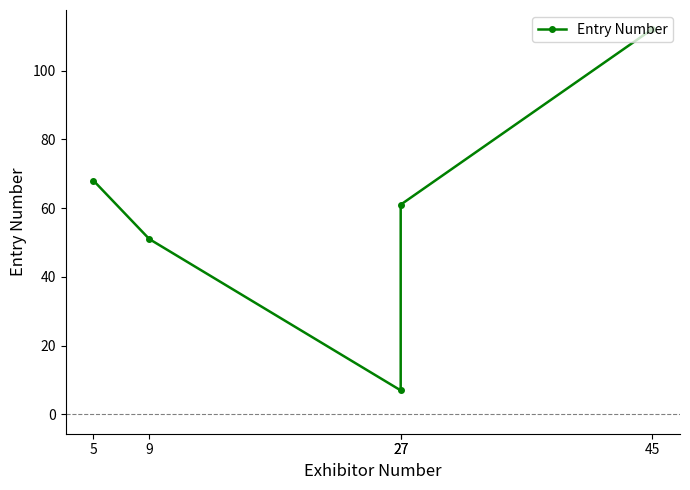

What is the minimum value shown in the chart?

7